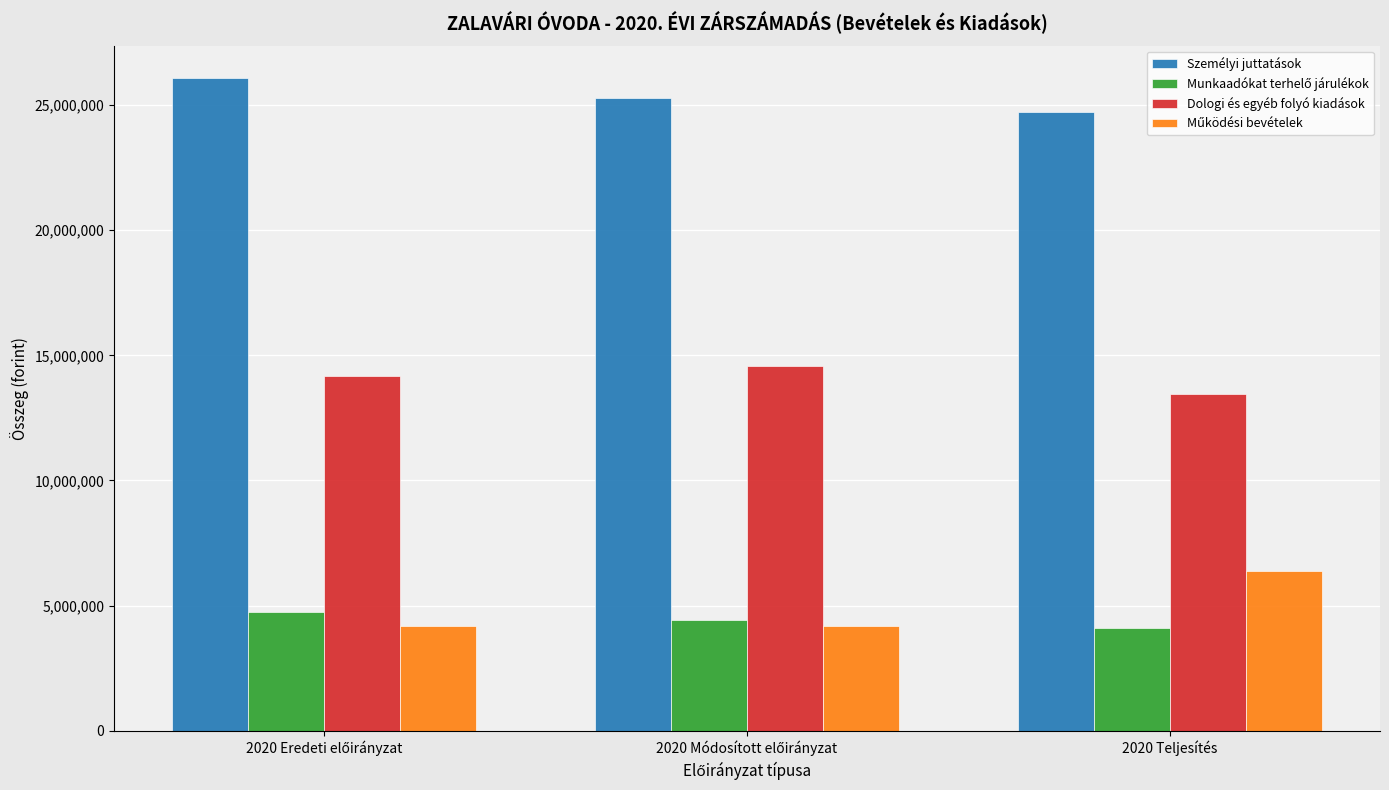

What is the maximum value shown in the chart?

26073480